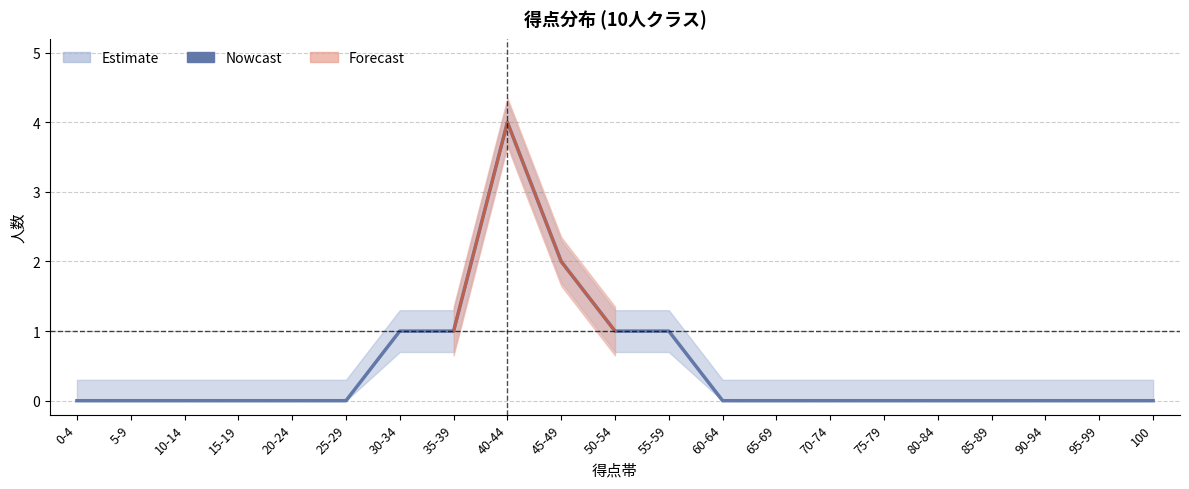

Is it true that the value at 5-9 is 2?

False